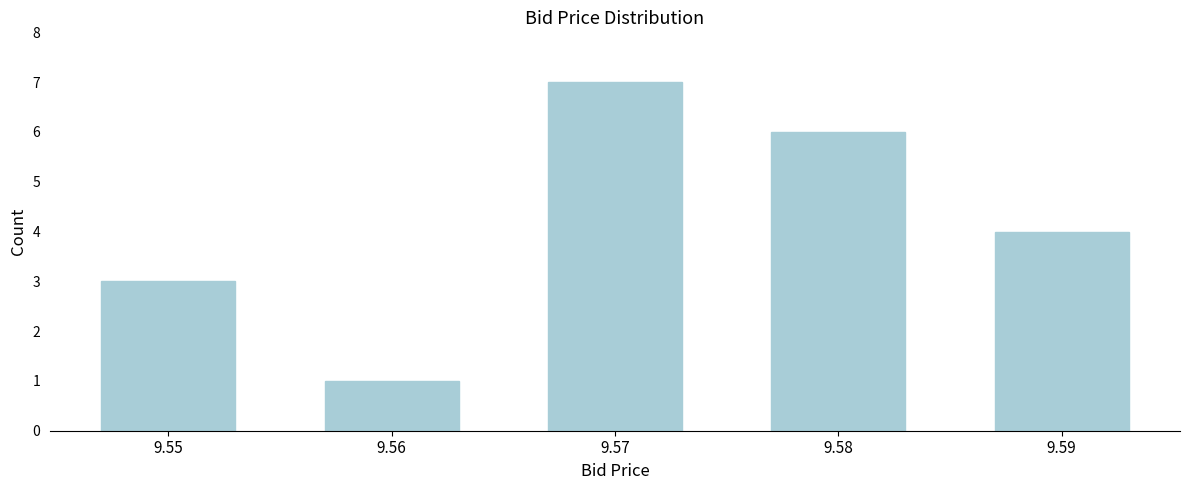

Reading left to right, extract all data points from this chart.

9.55=3	9.56=1	9.57=7	9.58=6	9.59=4